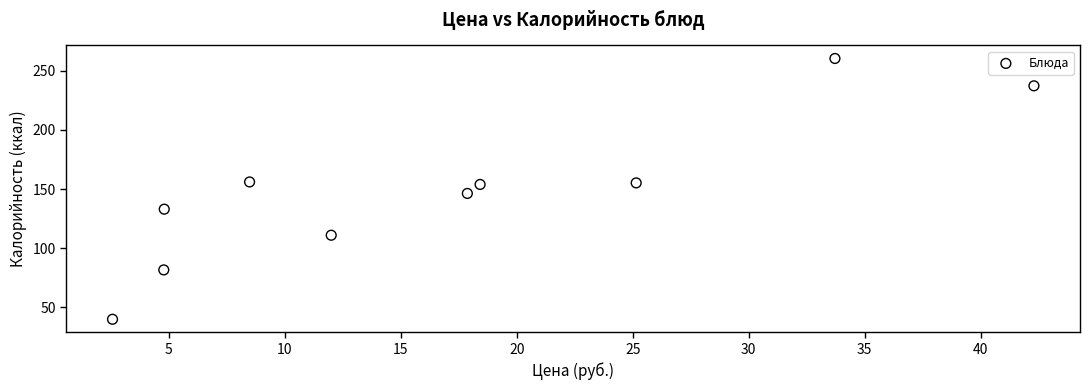

What is the average X value?

17.0